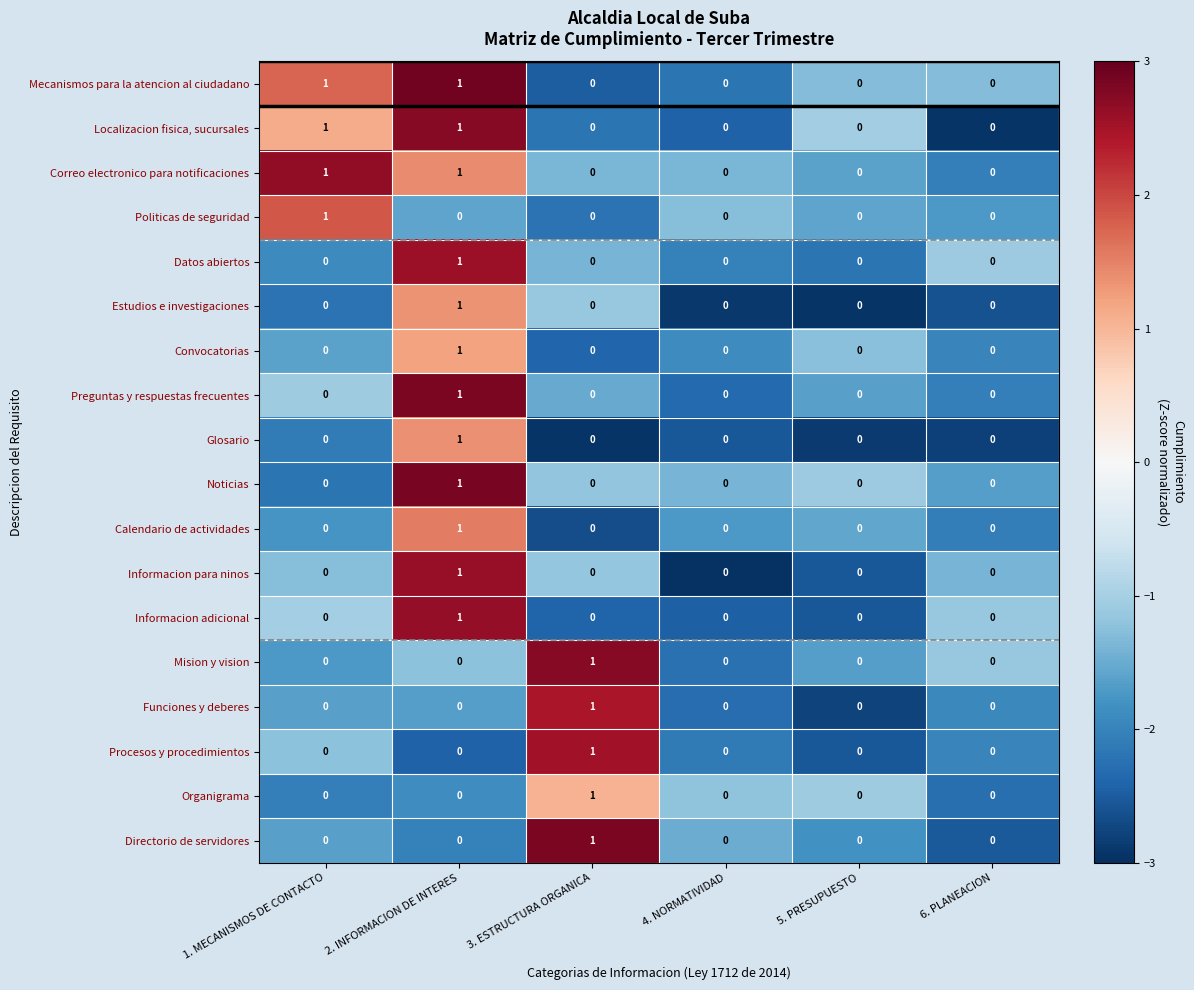

At which label does Datos abiertos reach its peak?

2. INFORMACION DE INTERES